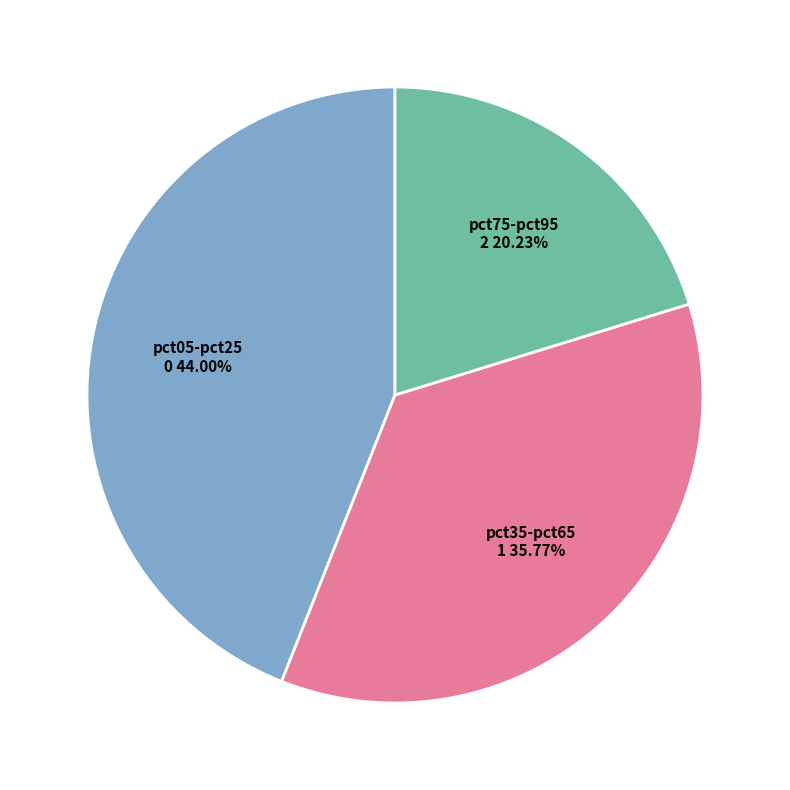

To the nearest percent, what is the average slice percentage?

33%